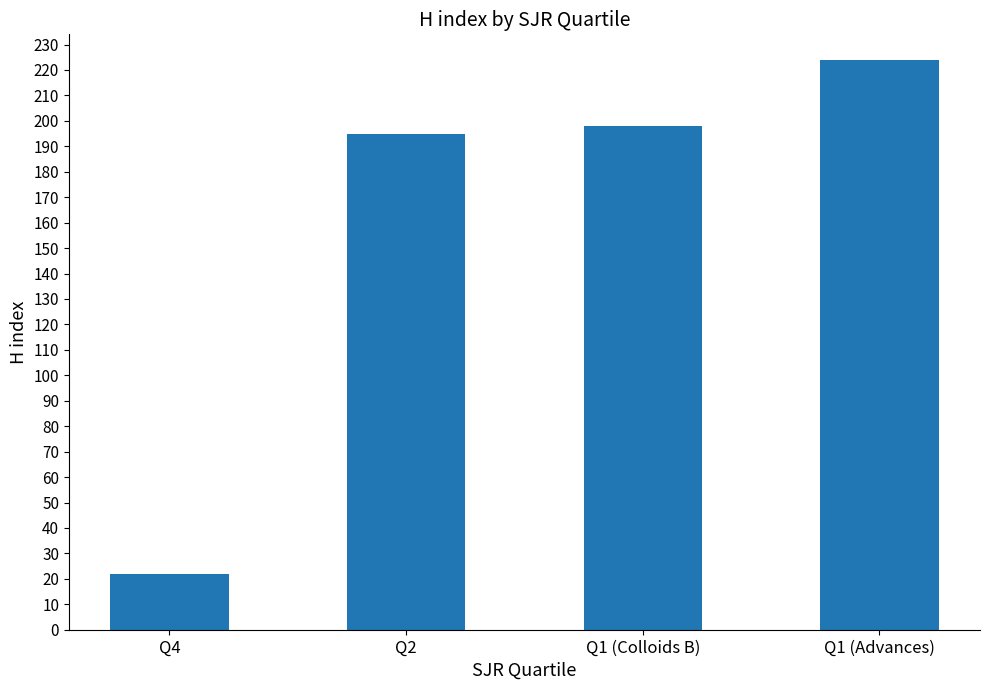

What is the label of the 4th bar from the left?

Q1 (Advances)